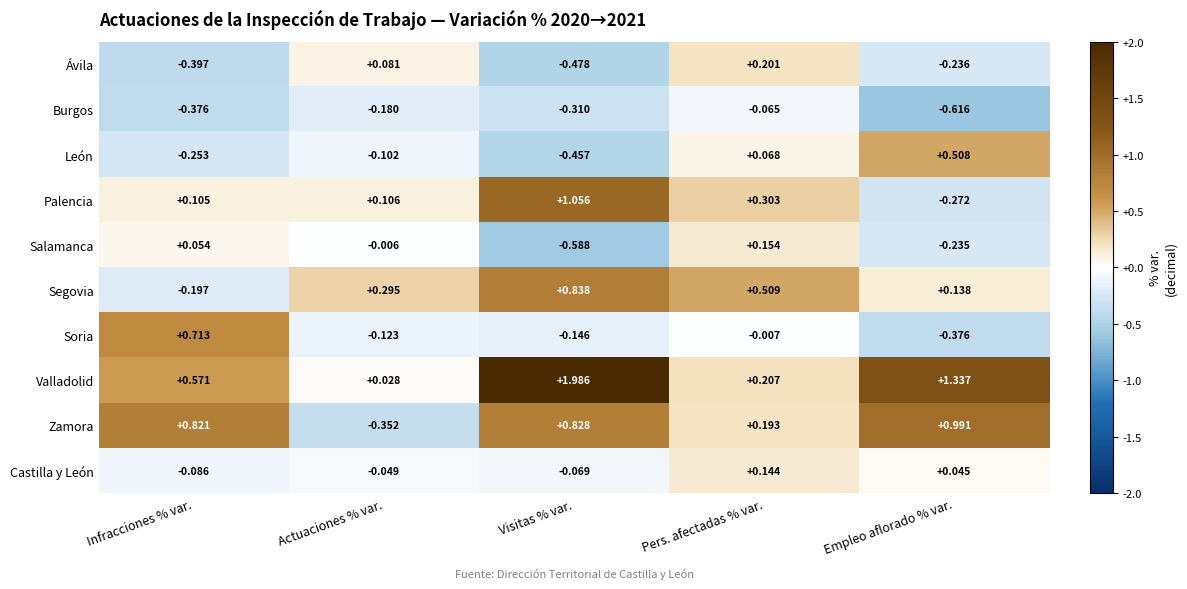

At which label does Salamanca reach its minimum?

Visitas % var.